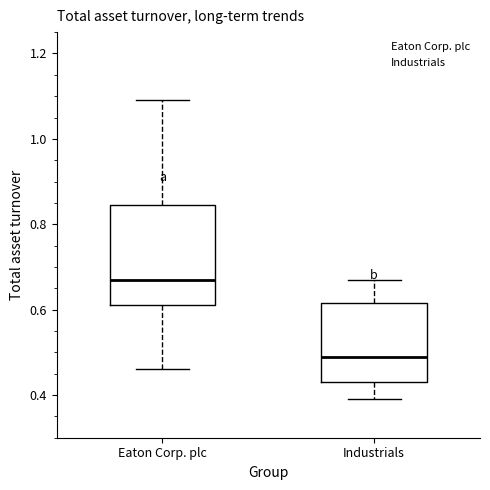

Reading left to right, transcribe this box plot: for each box, give where its median line is, the range the box spans, and where its two whiskers end, as read against the y-axis. The values are not printed on the chart, so give them approximately, as read against the axis.

Eaton Corp. plc: median 0.68, box 0.62 to 0.84, whiskers 0.46 to 1.10
Industrials: median 0.50, box 0.44 to 0.62, whiskers 0.40 to 0.68